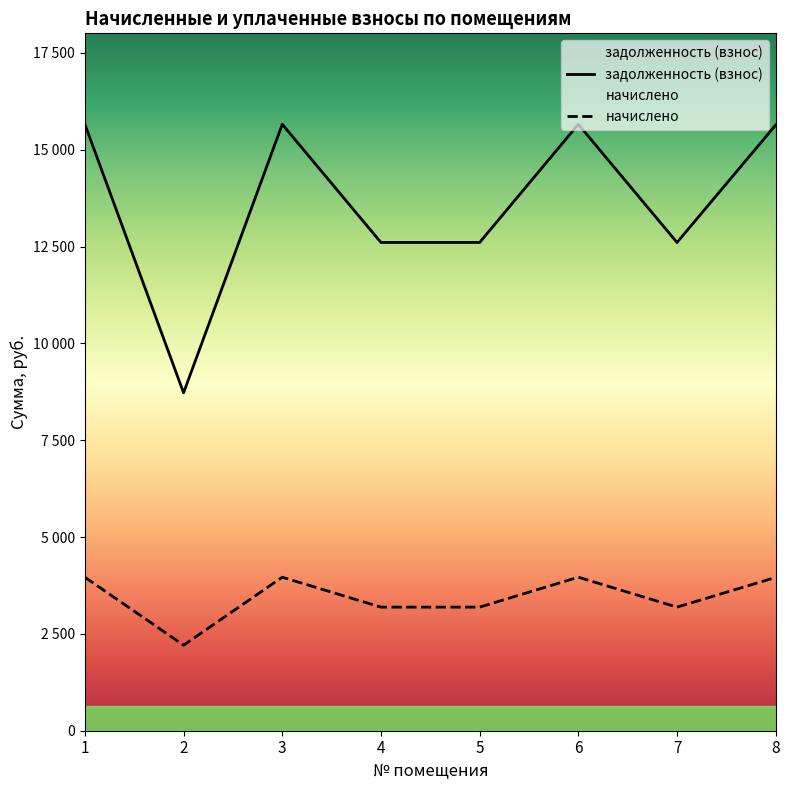

Reading left to right, what are all the values shown in this chart?

задолженность (взнос): 1=15657.6	2=8724.6	3=15657.6	4=12606.6	5=12606.6	6=15657.6	7=12606.6	8=15638.4
начислено: 1=3963.3	2=2208.4	3=3963.3	4=3191.0	5=3191.0	6=3963.3	7=3191.0	8=3958.5